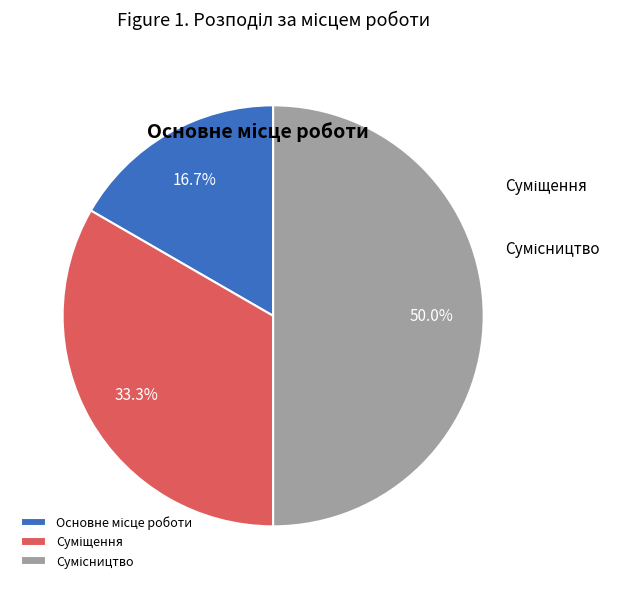

To the nearest percent, what portion does Суміщення represent?

33%